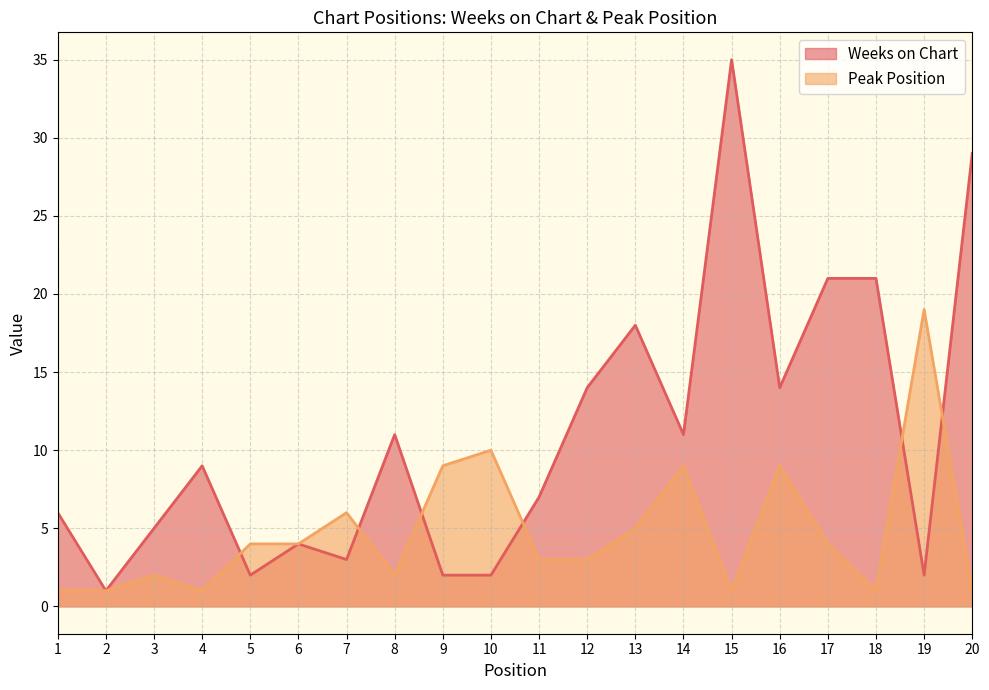

Where is the first local maximum for Peak Position?

3